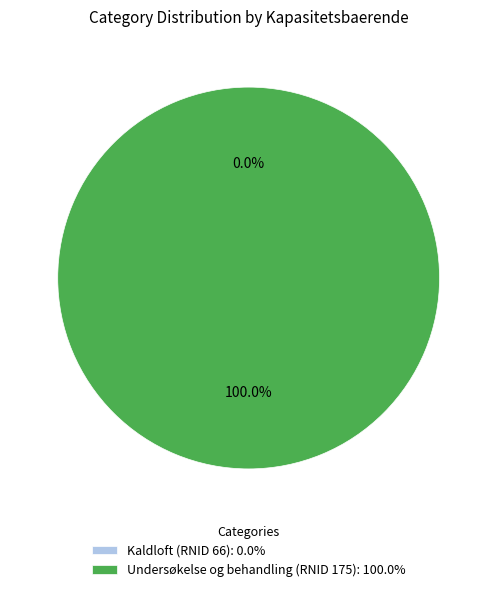

How many segments does this pie chart have?

2